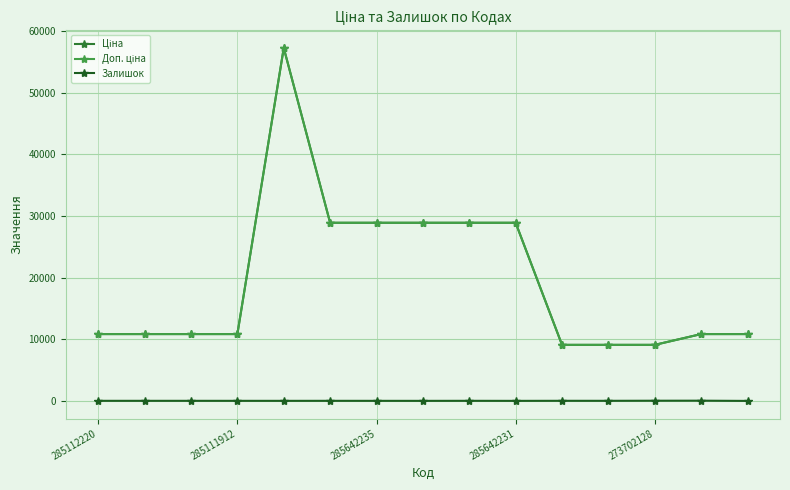

How many interior local peaks does the Доп. ціна series have?

1